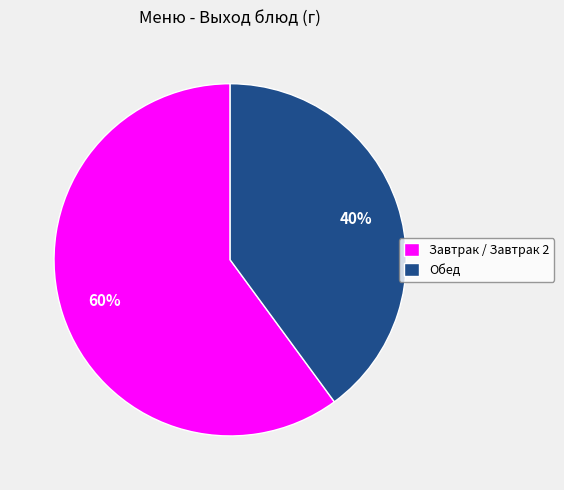

What percentage is the Обед slice, to the nearest percent?

40%